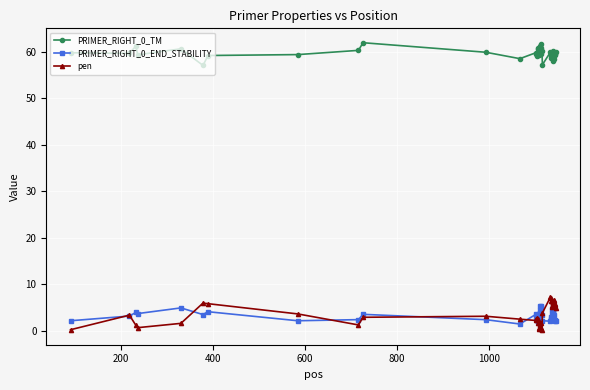

True or false: PRIMER_RIGHT_0_END_STABILITY and PRIMER_RIGHT_0_TM intersect in this chart.

False